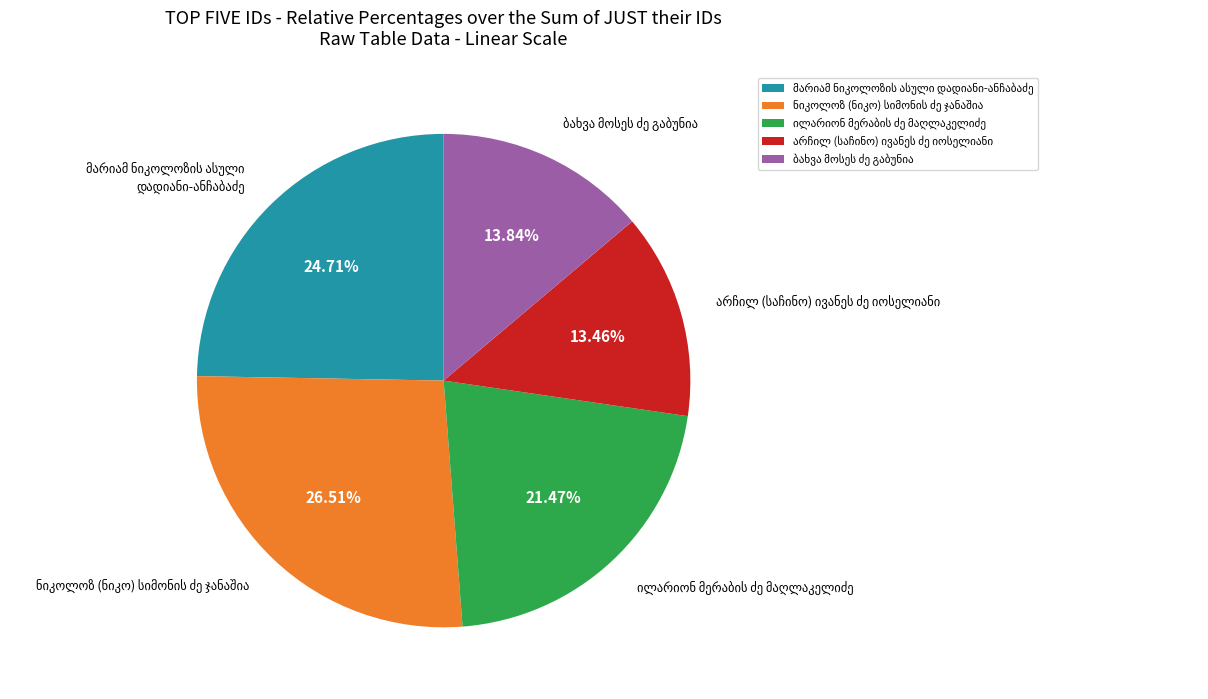

Does any single category account for the majority?

No